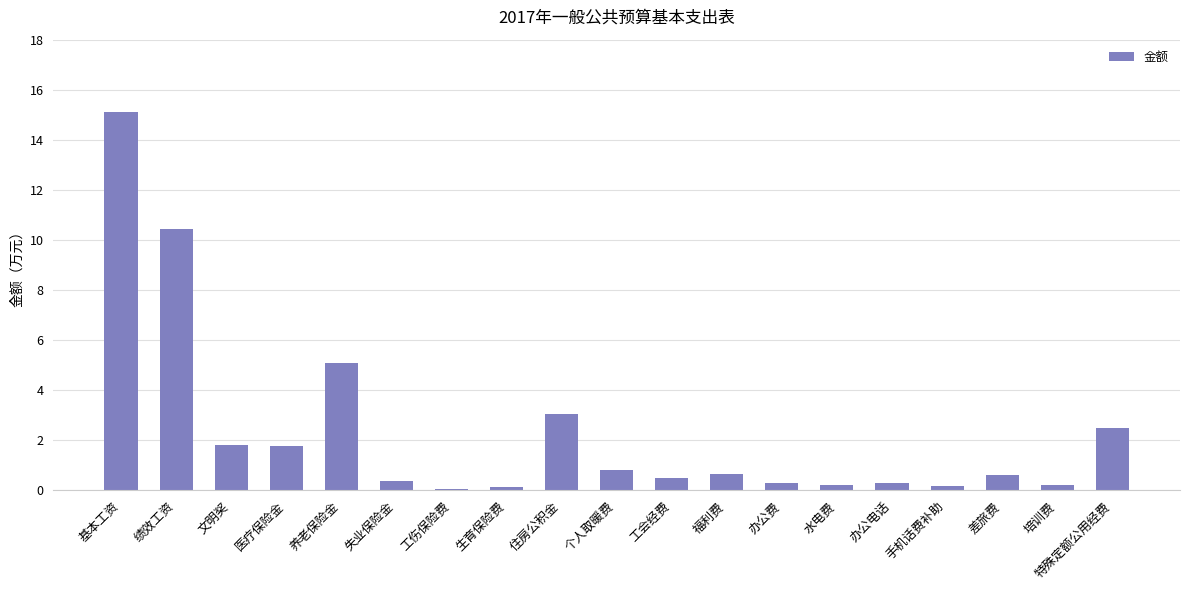

What is the sum of all values?

44.1